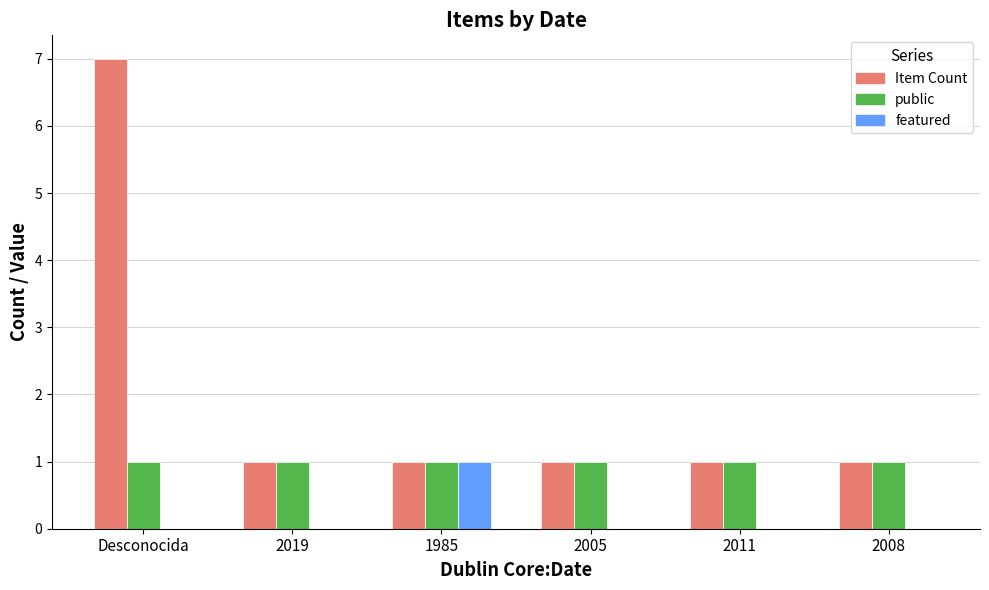

Is it true that public equals 1 at 2019?

True